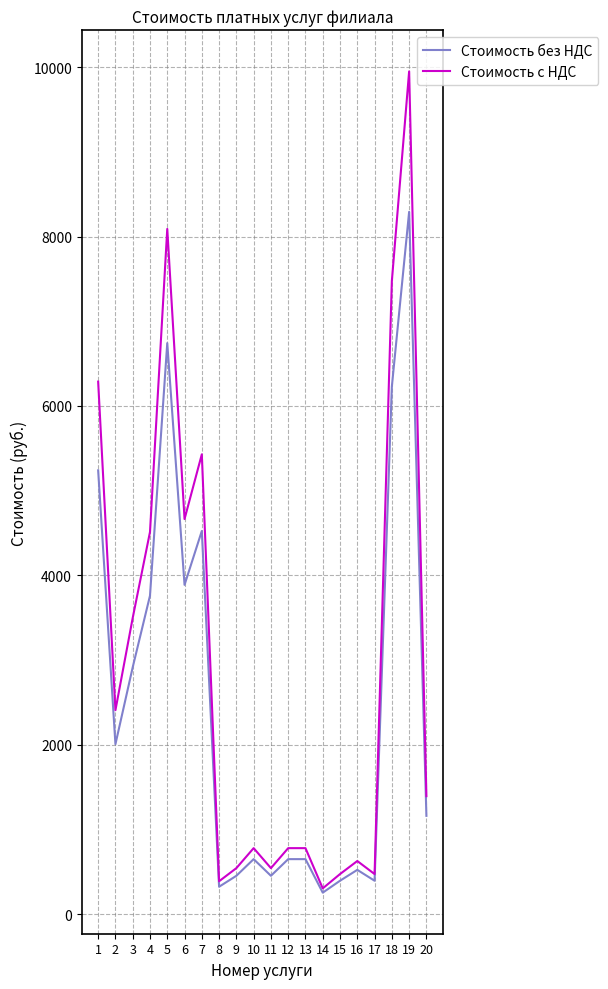

At which category is the sum across all series the highest?

19